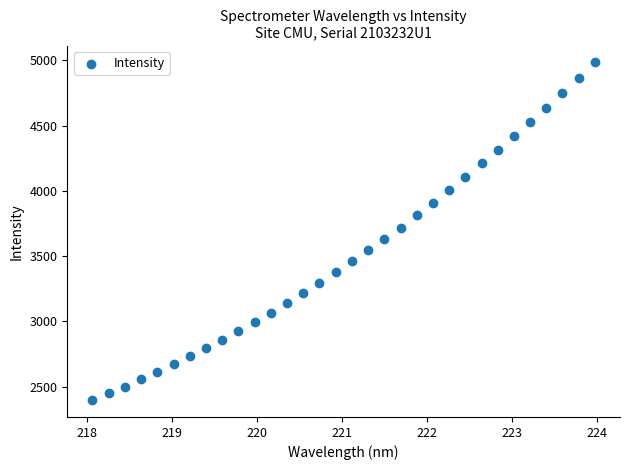

What is the range of X values (max minus min)?

5.9